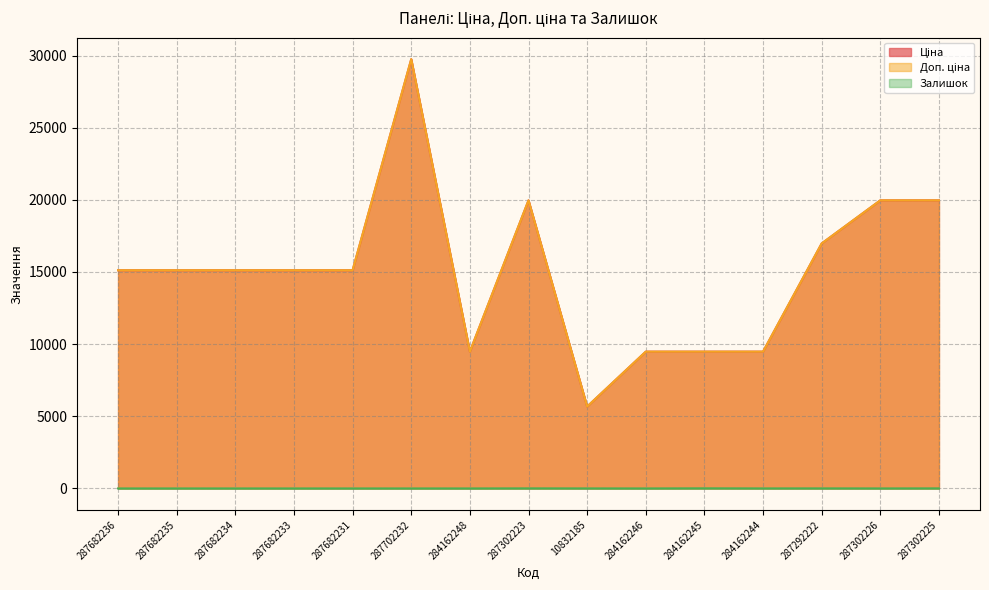

What is the maximum value shown in the chart?

29747.2